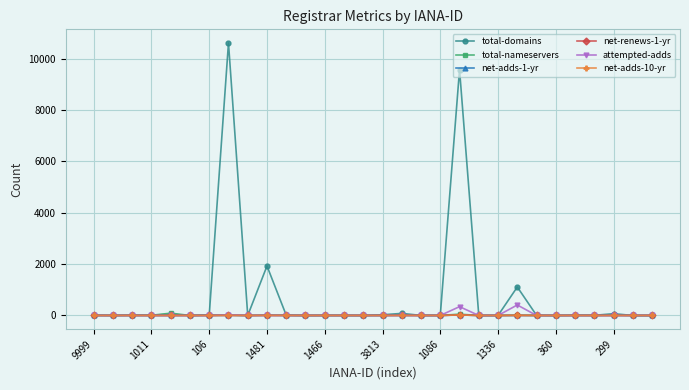

Which series has the largest total across all categories?

total-domains